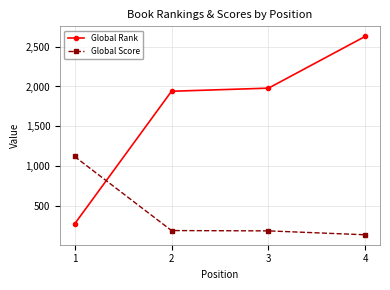

What is the value of the Global Rank point at the 4th from the left?

2629